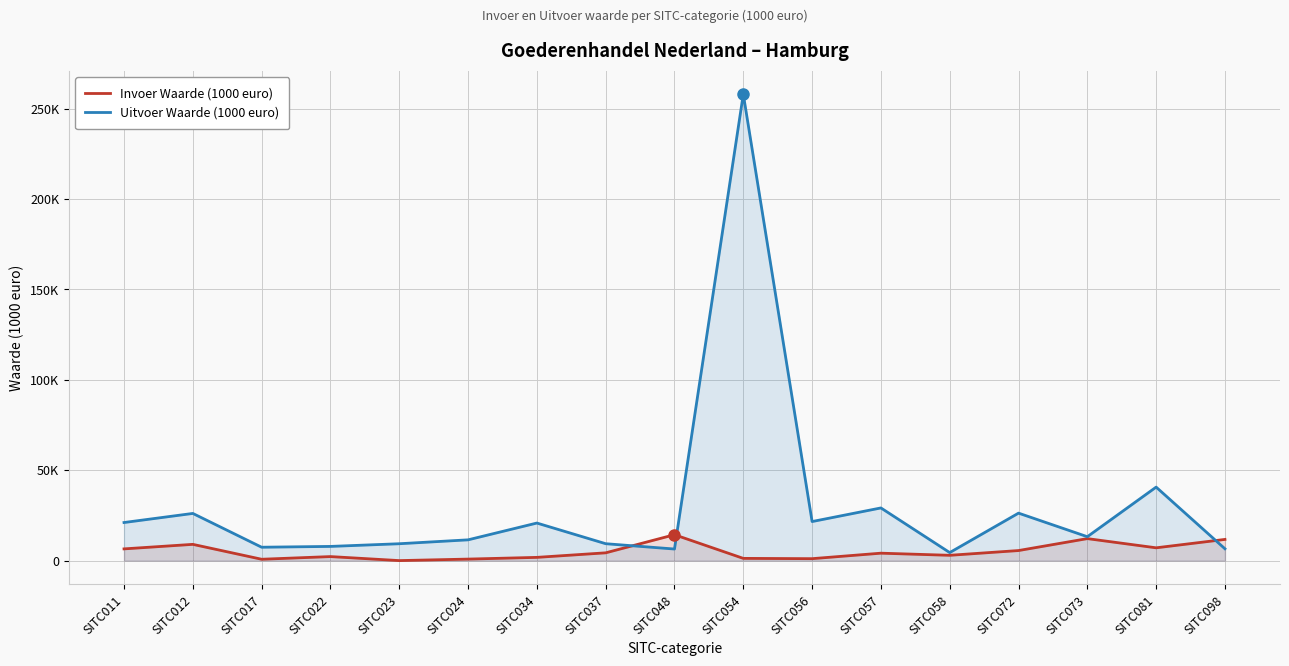

What is the difference between the Uitvoer Waarde (1000 euro) values at SITC056 and SITC054?

236354